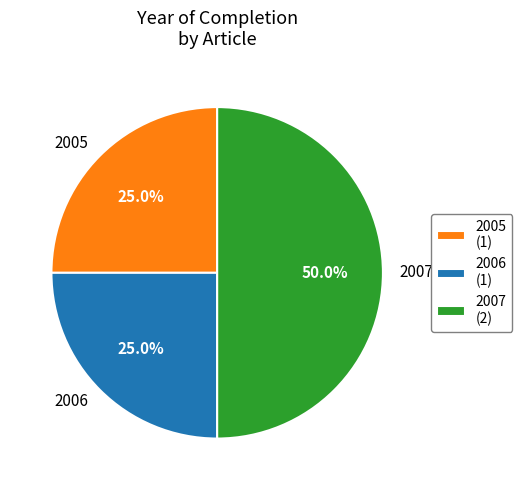

How many slices are in this pie chart?

3